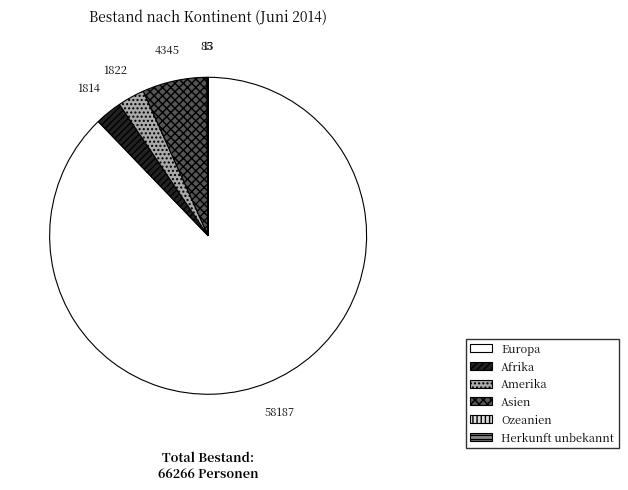

Approximately how many times larger is the value at Europa compared to Asien?

13.4